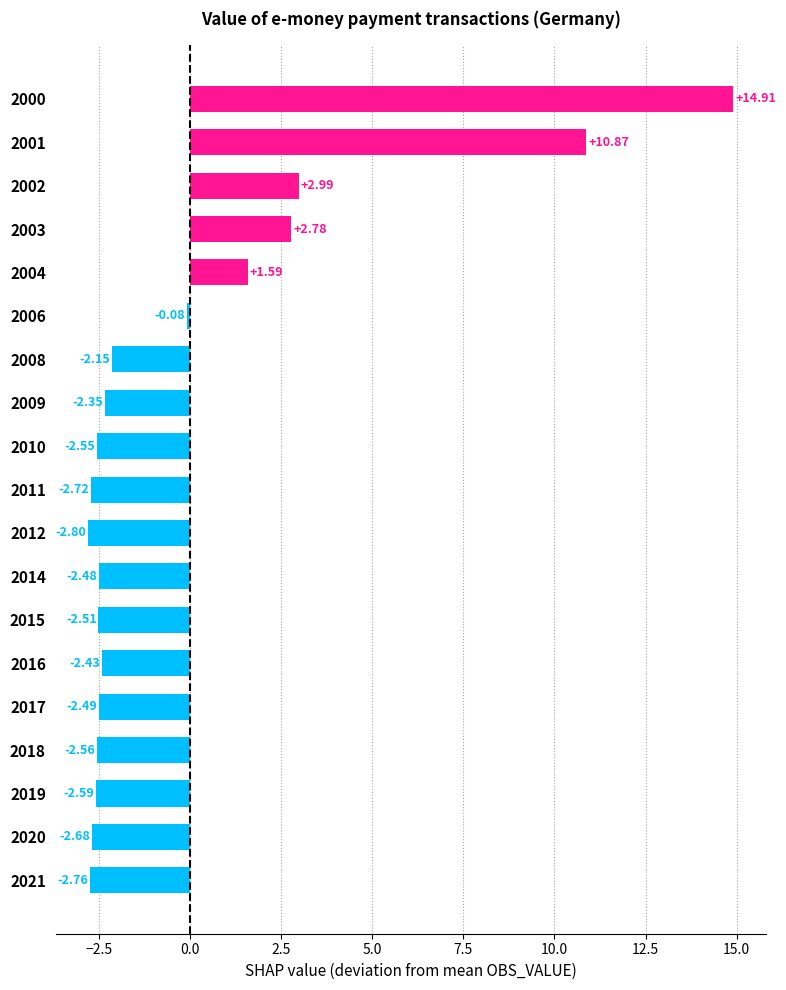

What is the greatest value displayed?

14.9